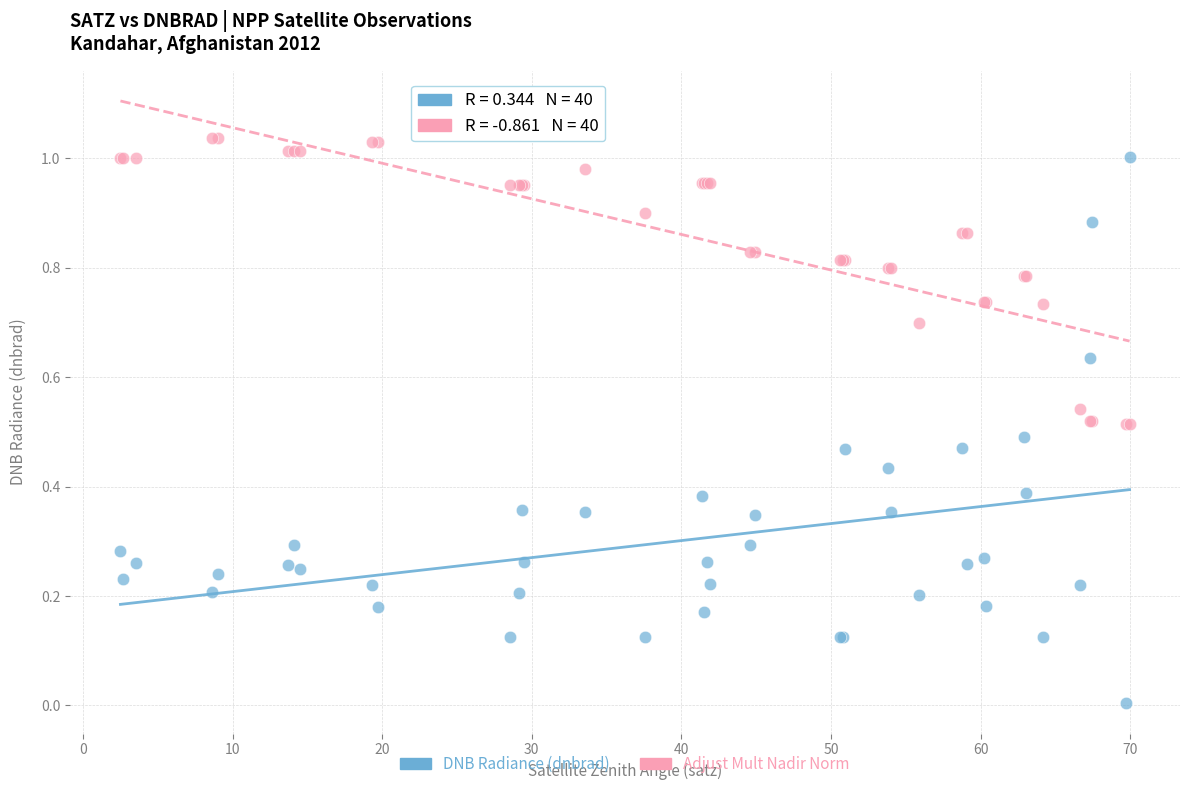

What is the X range (max minus min) for the scatter plot?

67.4